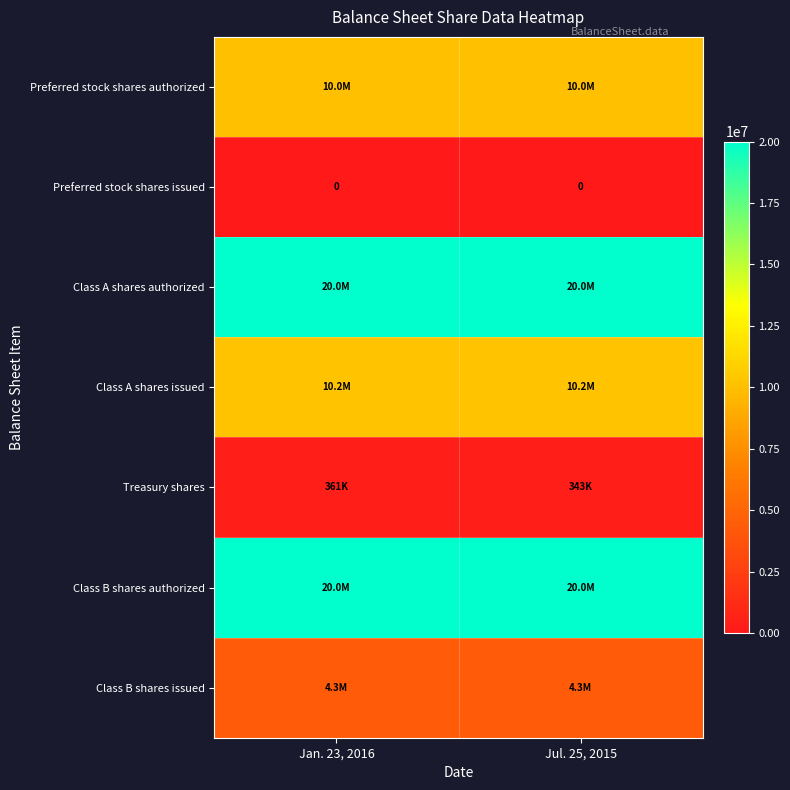

At which category is the sum across all series the highest?

Jan. 23, 2016